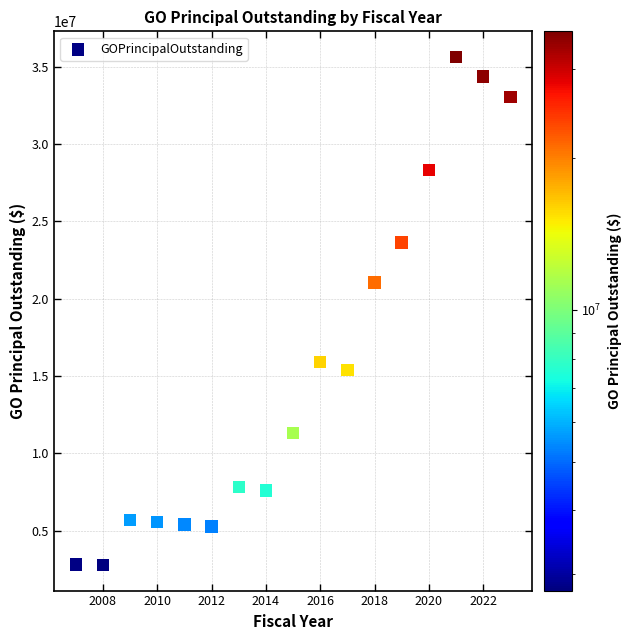

What Y value in the scatter plot is closest to 19202500?

21055000